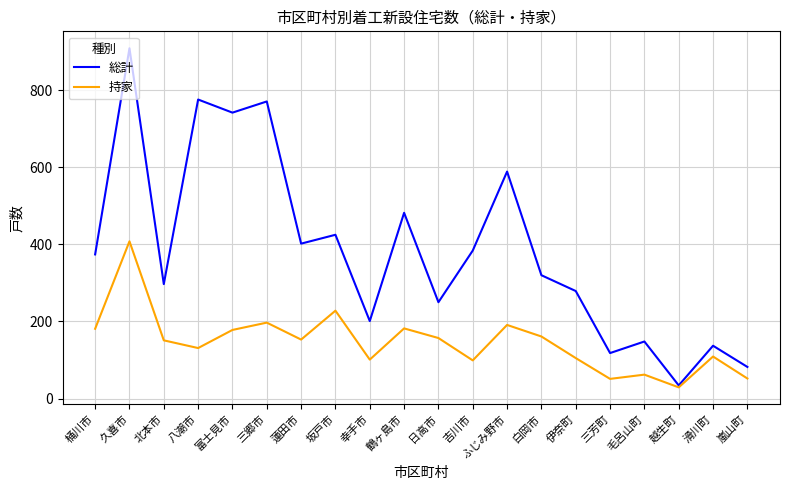

Rank the series at 桶川市 from lowest to highest value.

持家, 総計